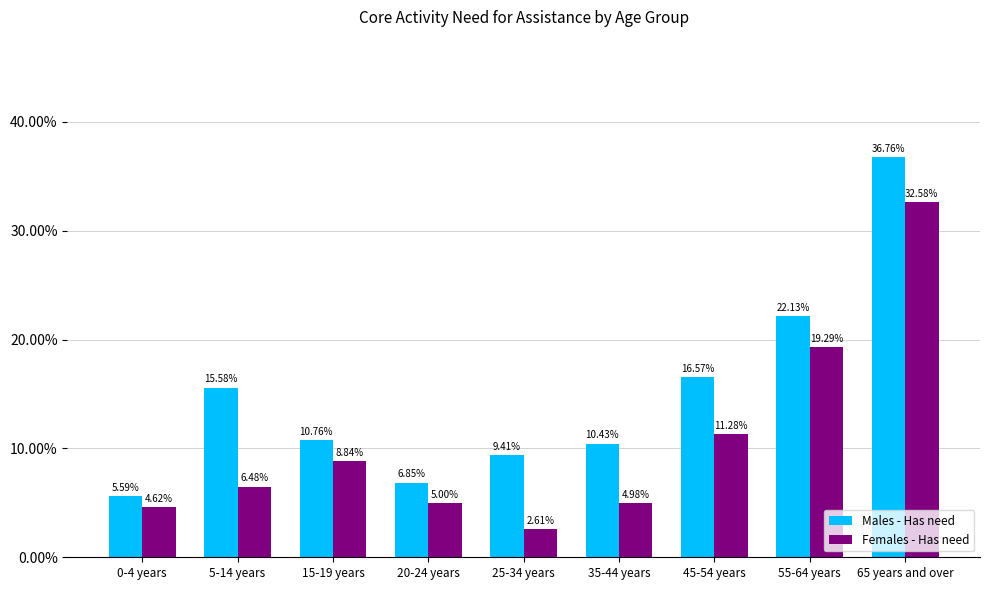

How many series are shown in this chart?

2